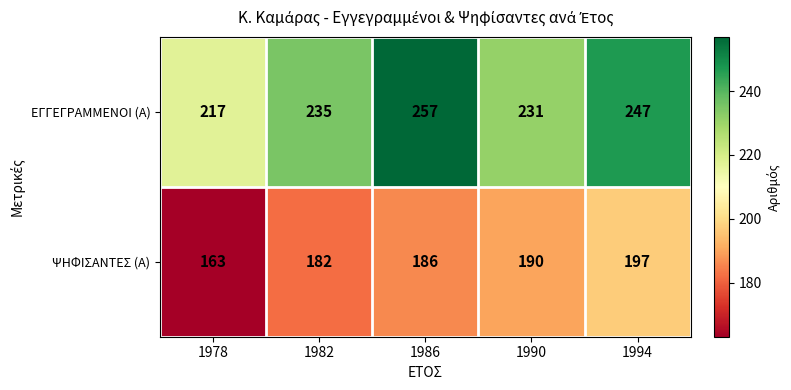

Where is ΨΗΦΙΣΑΝΤΕΣ (Α) nearest to the value 180?

1982